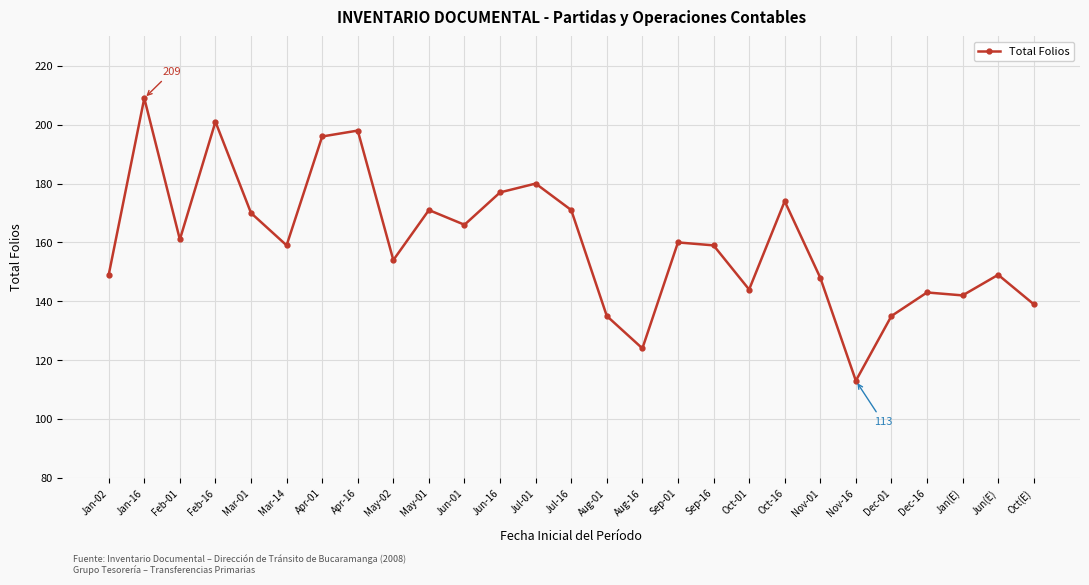

What is the sum of all values?

4327